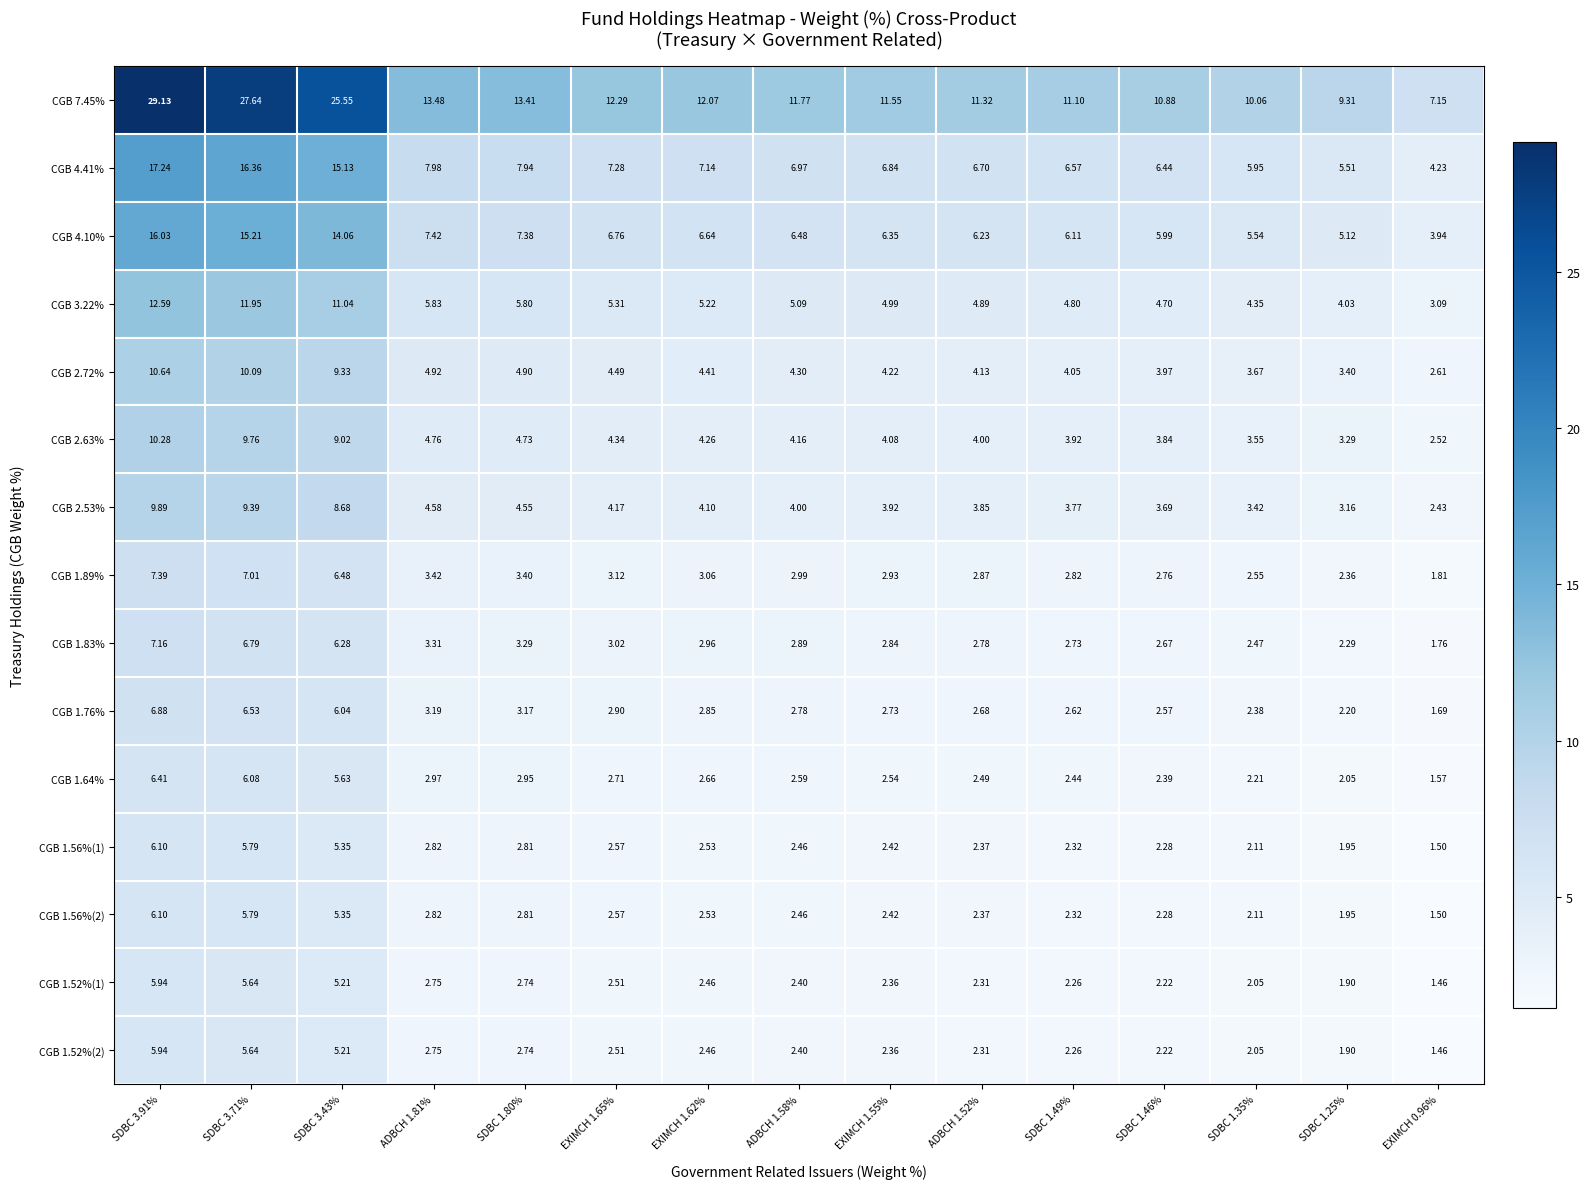

Which series changed the most between EXIMCH 1.65% and SDBC 1.49%?

CGB 7.45%